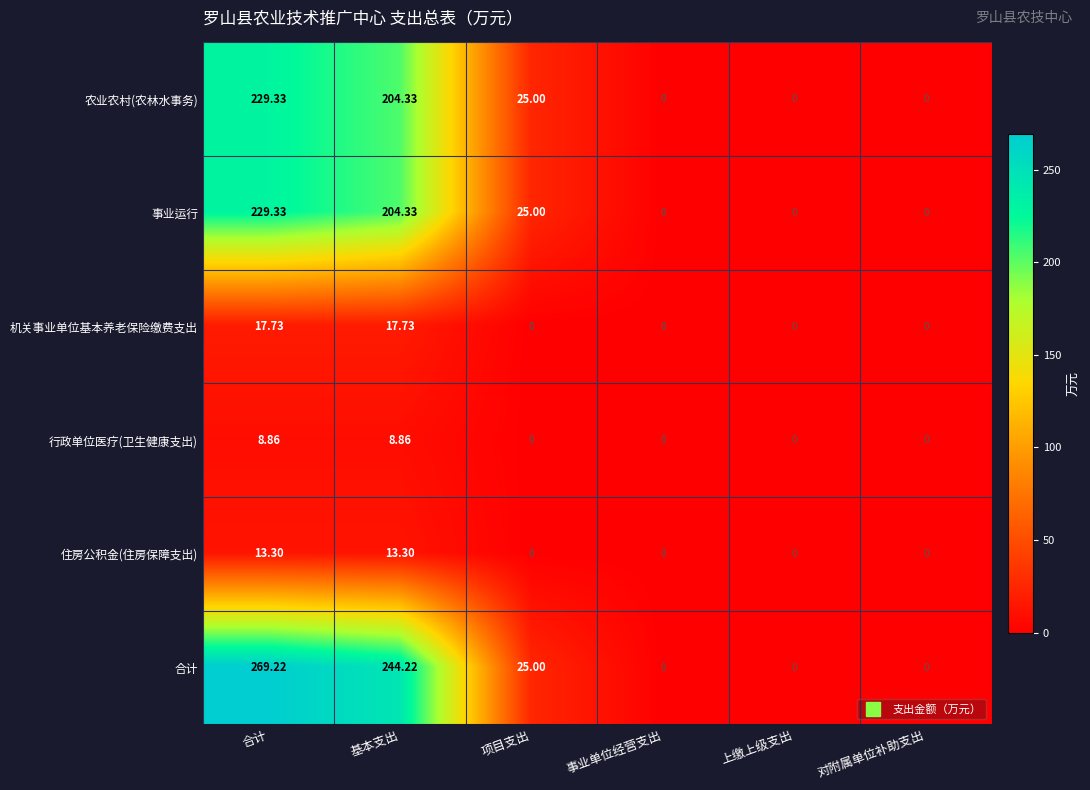

At which category is the sum across all series the highest?

合计